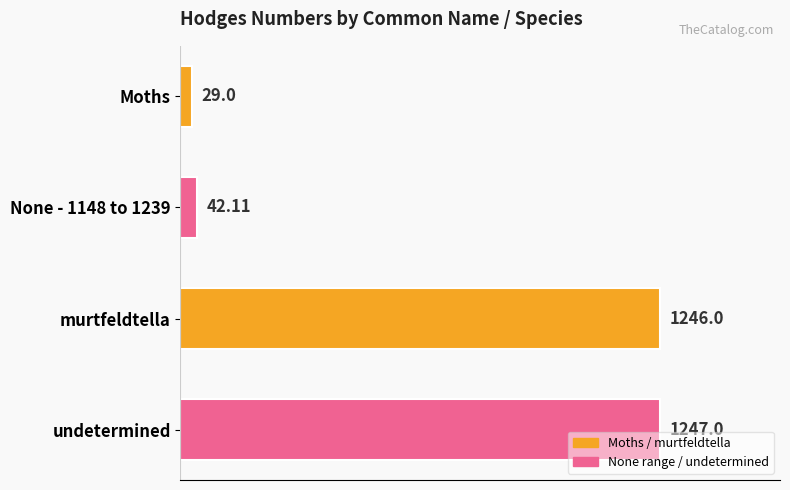

What is the difference between the second highest and minimum values?

1217.0